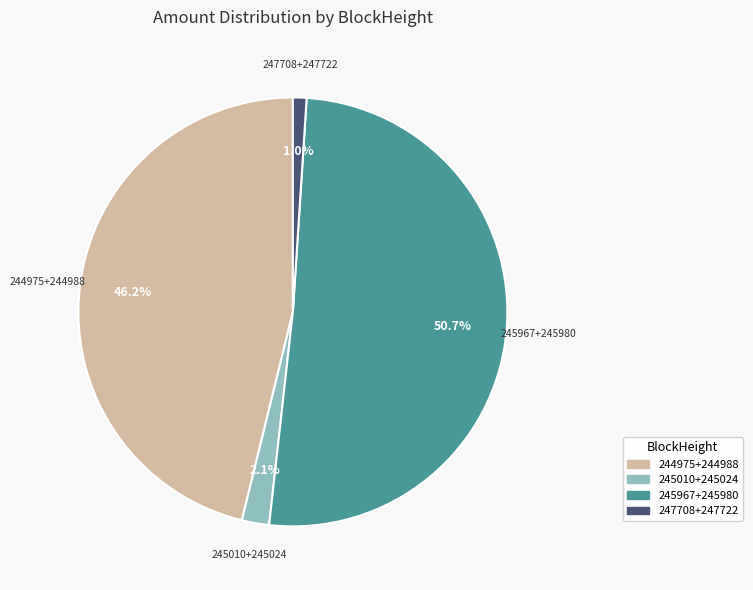

To the nearest percent, what is the average slice percentage?

25%